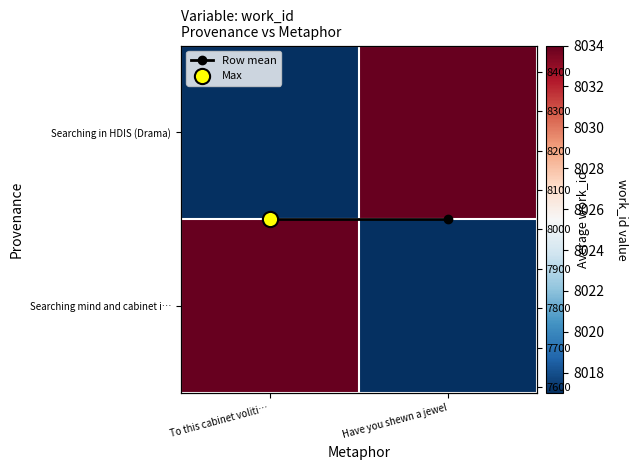

What is the difference between the Searching in HDIS (Drama) values at To this cabinet voliti… and Have you shewn a jewel?

17.0